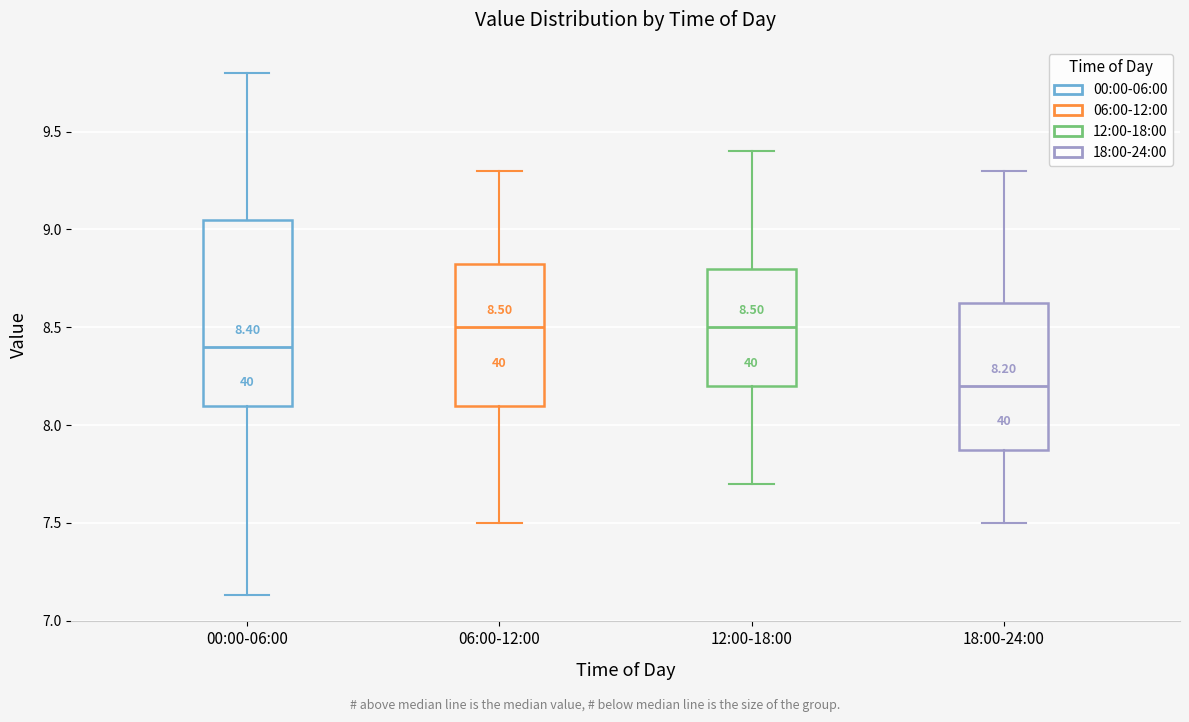

Comparing the boxes themselves (not the whiskers), which one is the tallest?

00:00-06:00